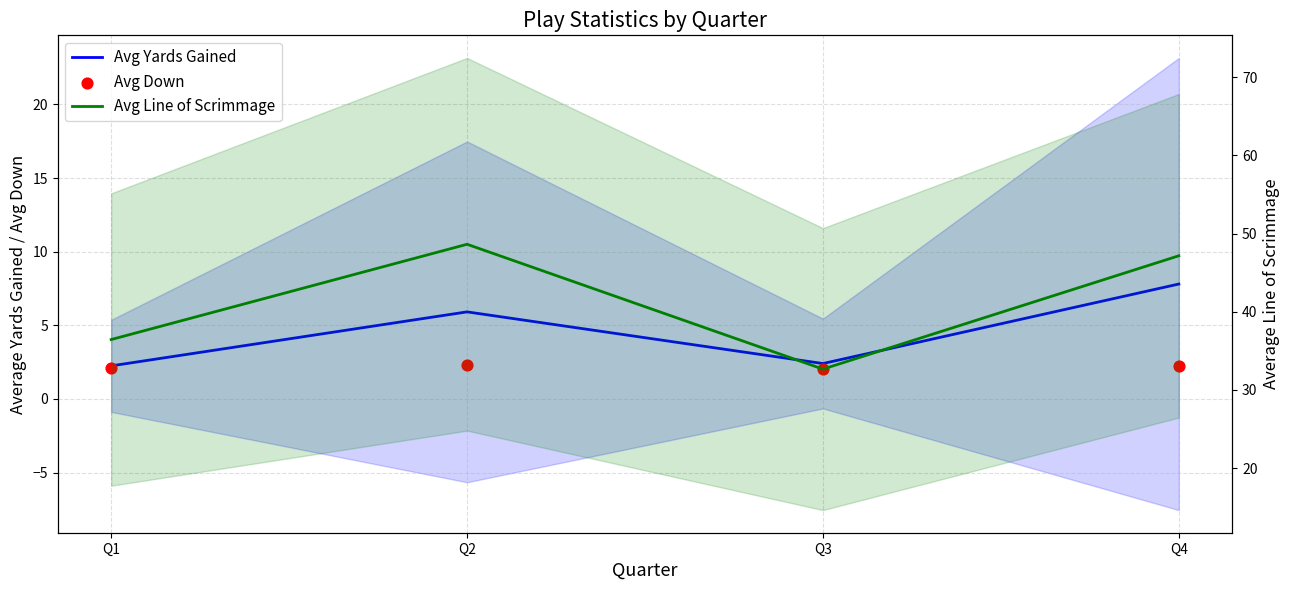

At how many categories does at least one series exceed 19?

4